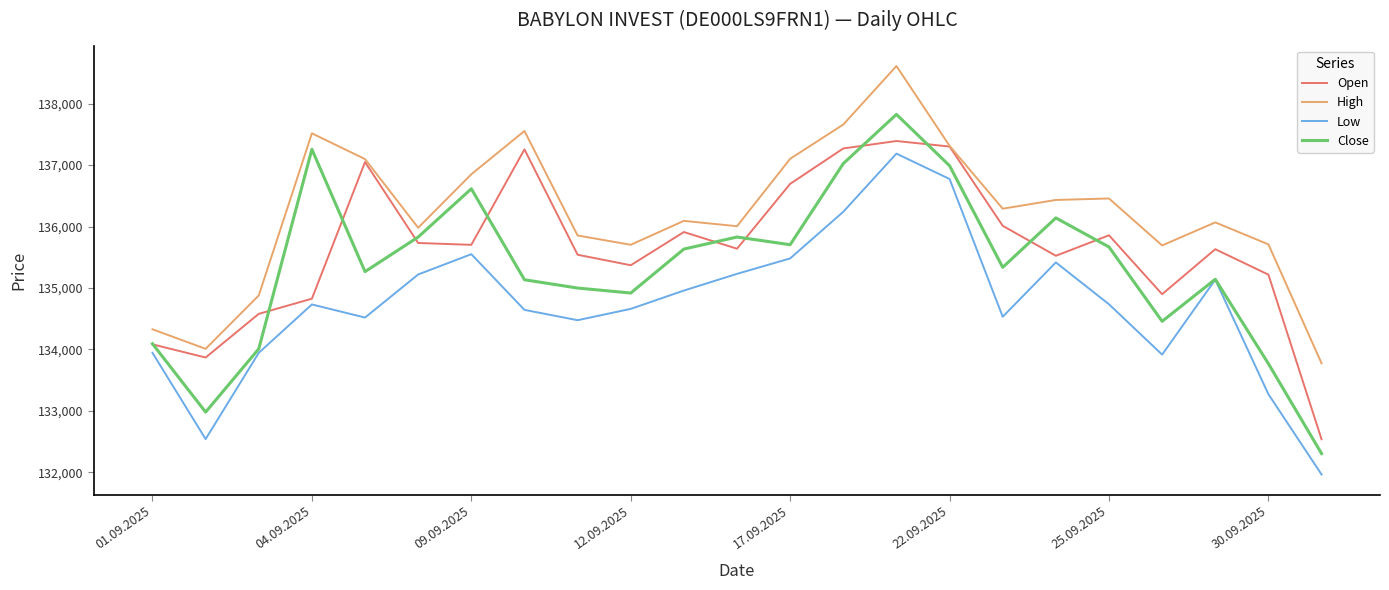

What is the highest value of the High series?

138611